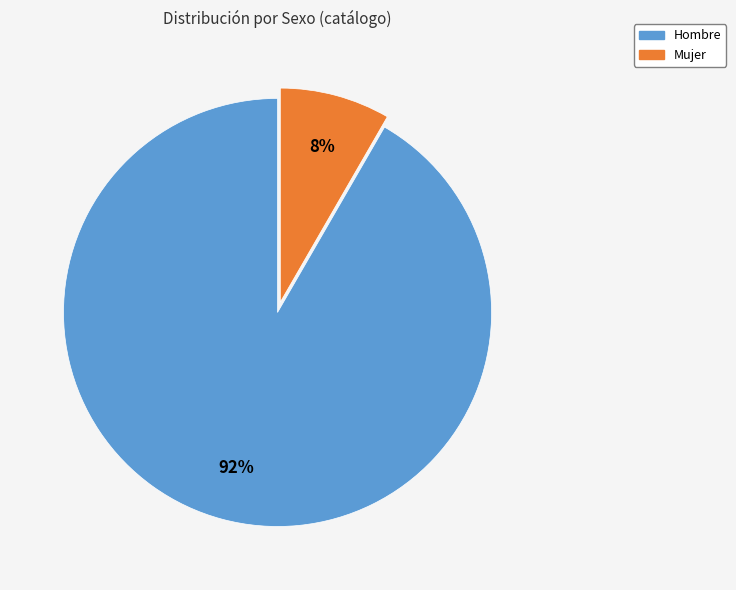

Is there a majority slice in this chart?

Yes